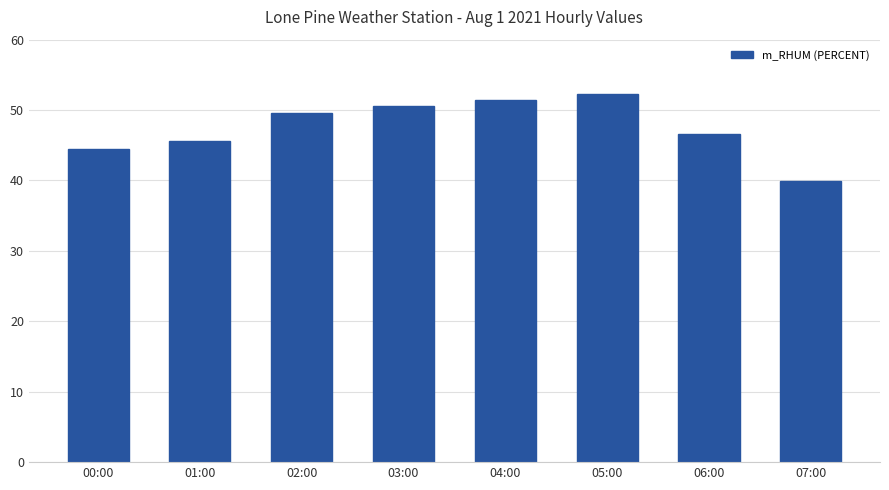

At which category does the chart reach its minimum across all series?

07:00